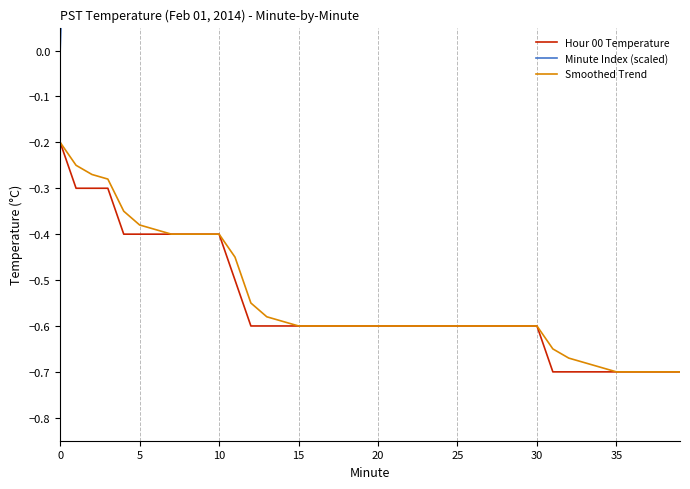

The Hour 00 Temperature series shows -0.4 at 5. True or false?

True